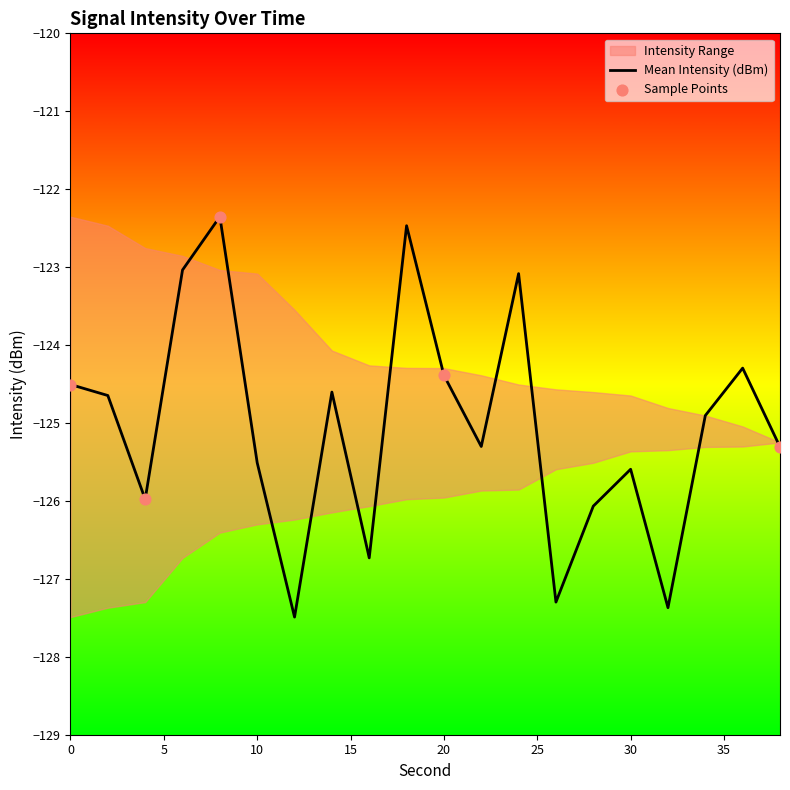

Which series has the largest Y range (max minus min)?

Mean Intensity (dBm)